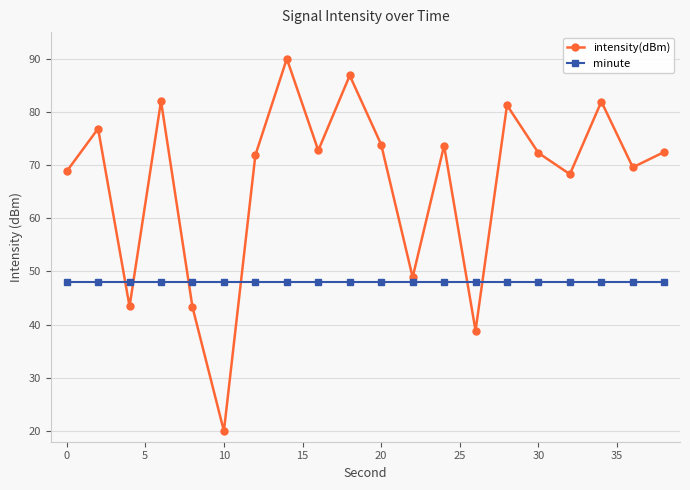

Which series has the widest spread of values?

intensity(dBm)